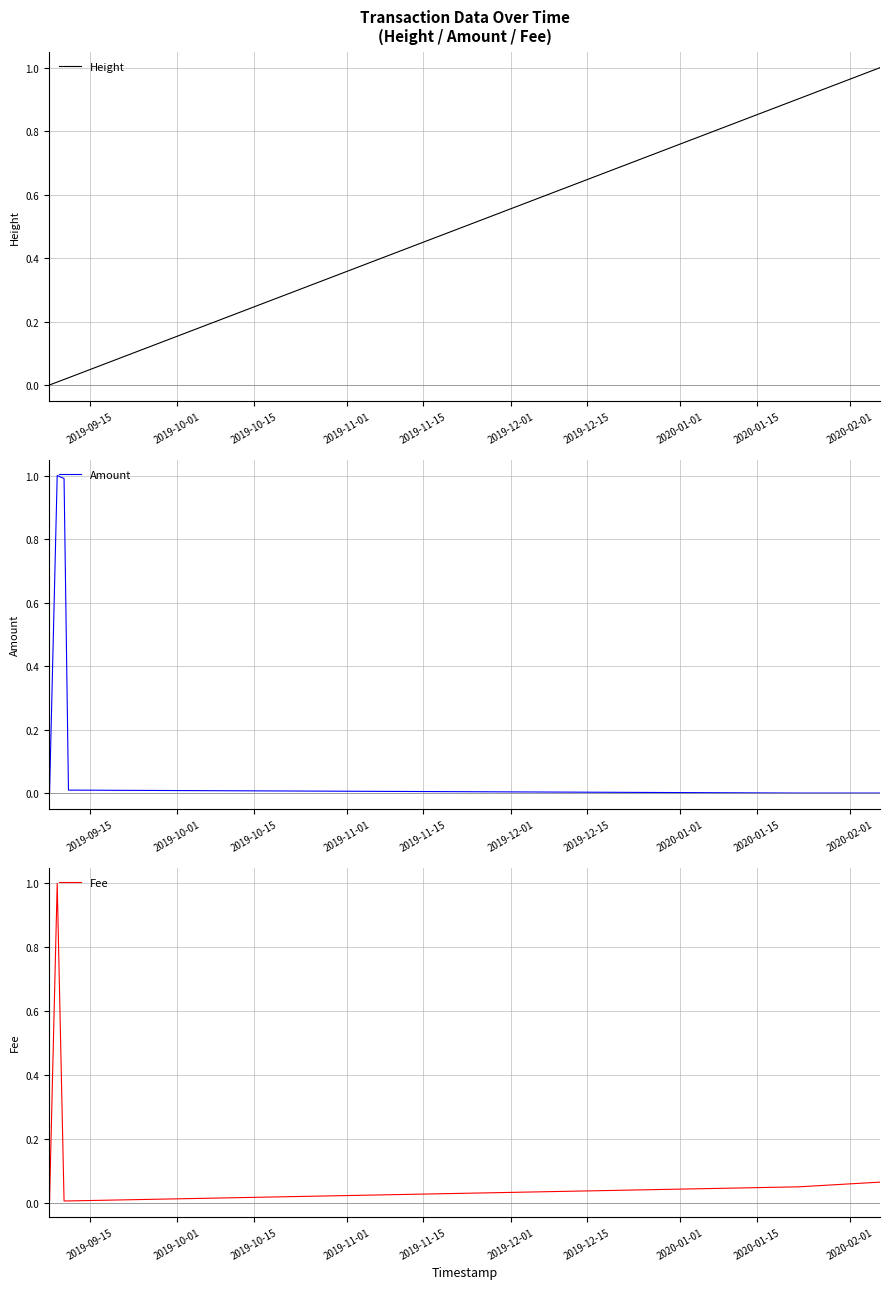

How many values in Amount are above zero?

6